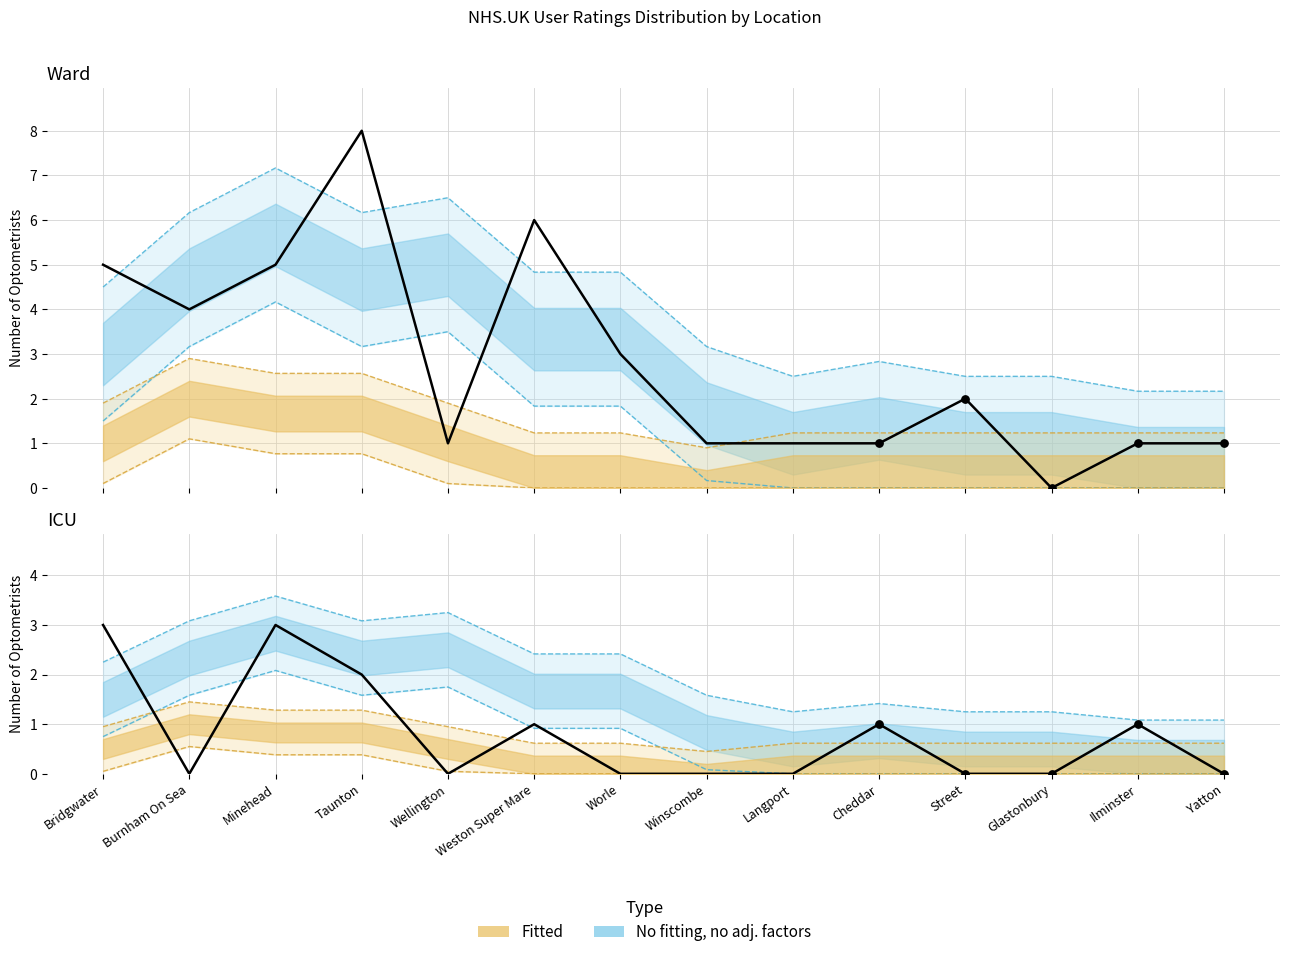

At how many categories does at least one series exceed 0?

13